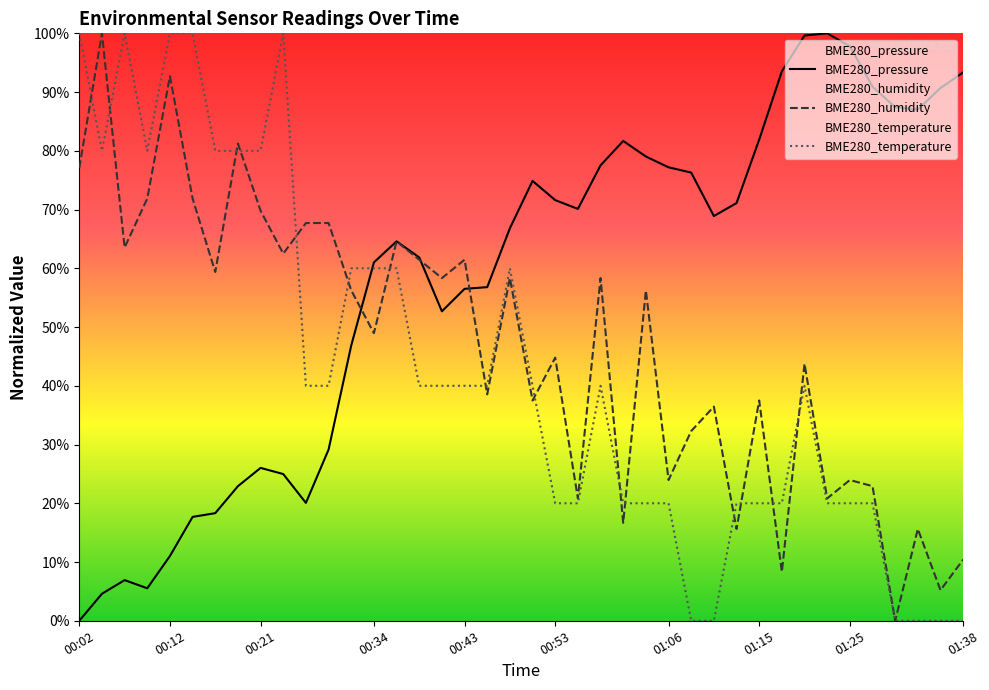

Count the number of categories in the chart.

40